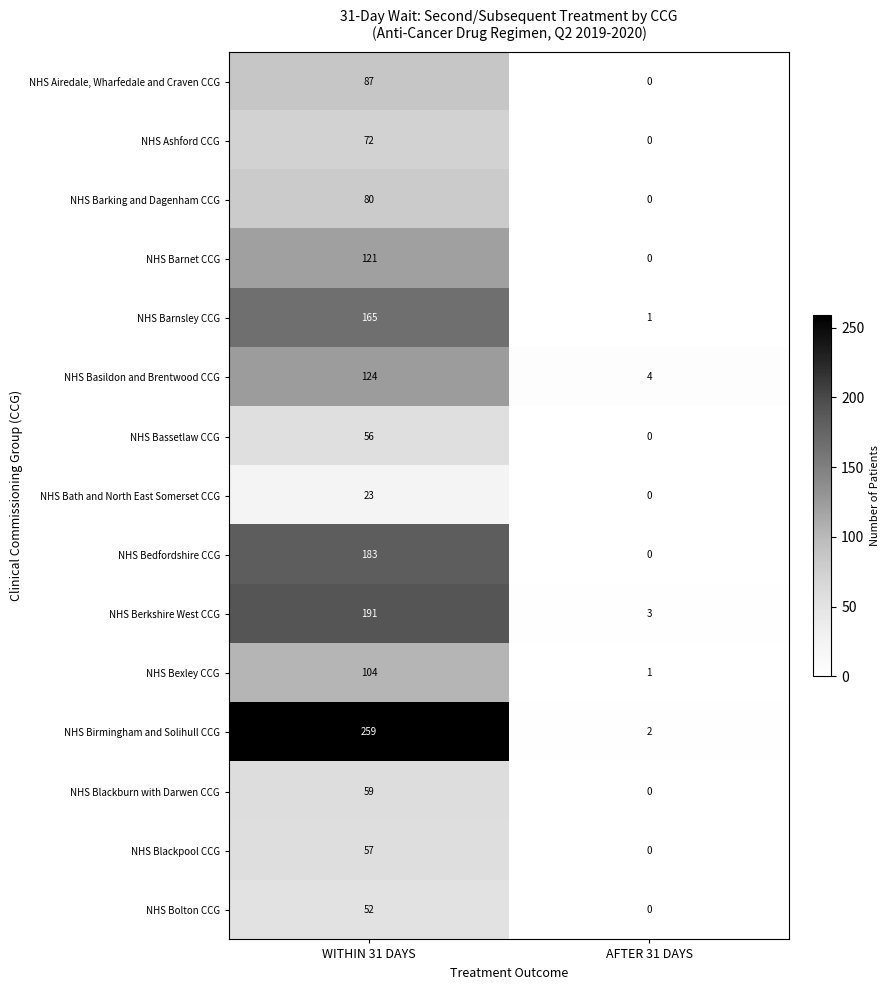

At which category does the chart reach its minimum across all series?

AFTER 31 DAYS